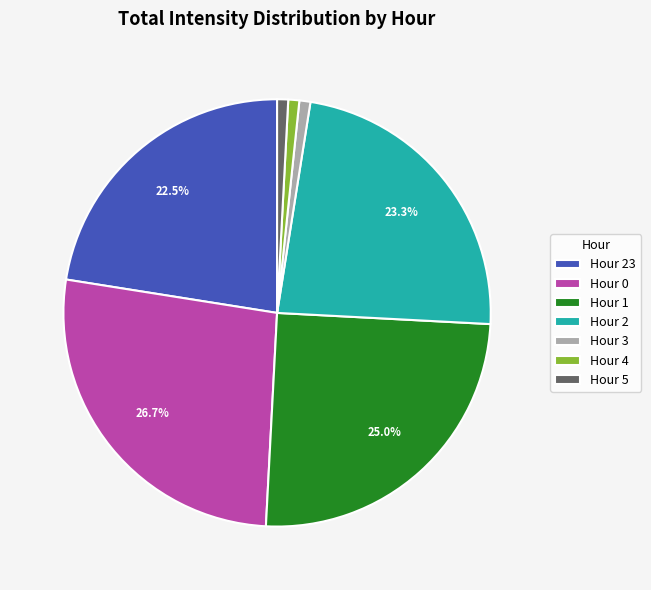

Which has a higher value, Hour 5 or Hour 0?

Hour 0